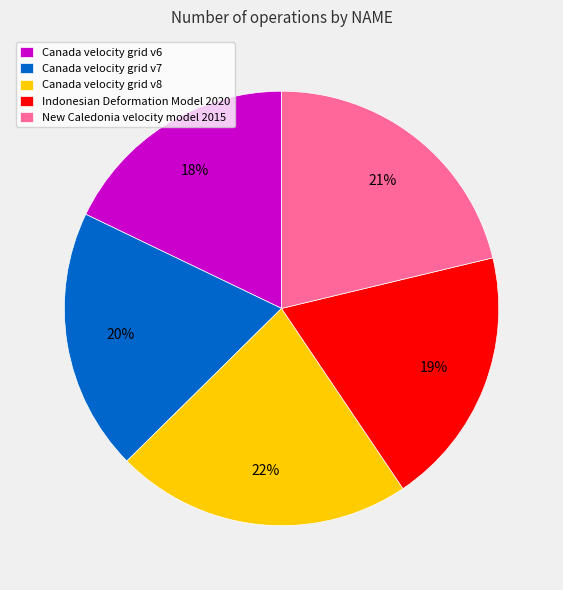

What is the ratio of the value at Canada velocity grid v7 to the value at Canada velocity grid v8?

0.9